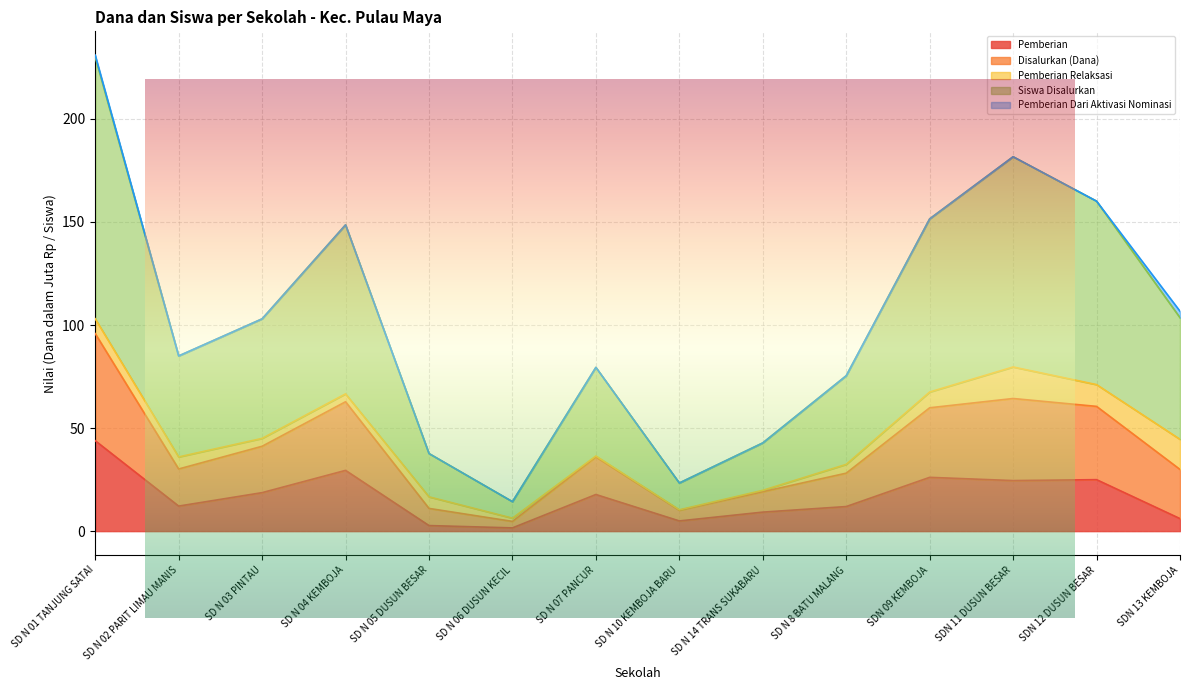

Which category has the lowest value in the Siswa Disalurkan series?

SD N 06 DUSUN KECIL